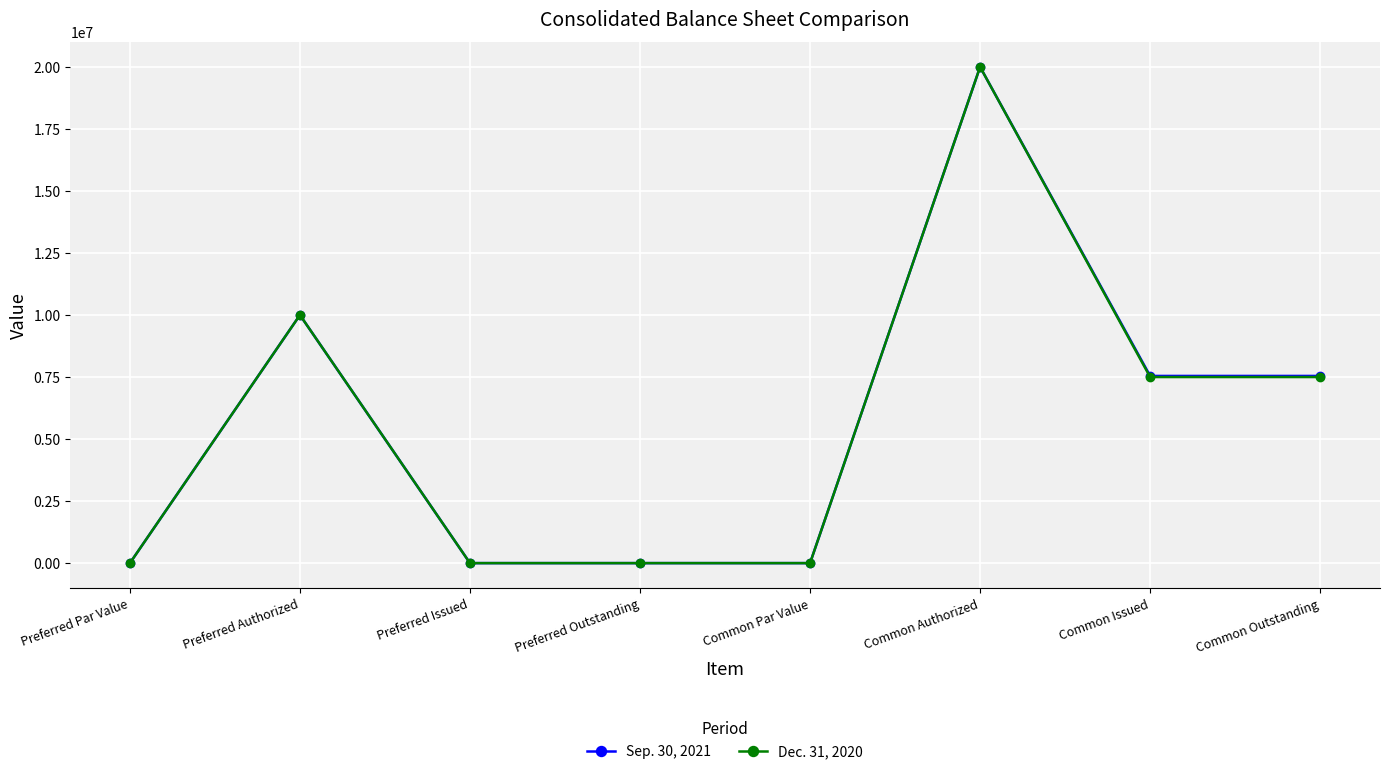

At which category is the sum across all series the highest?

Common Authorized